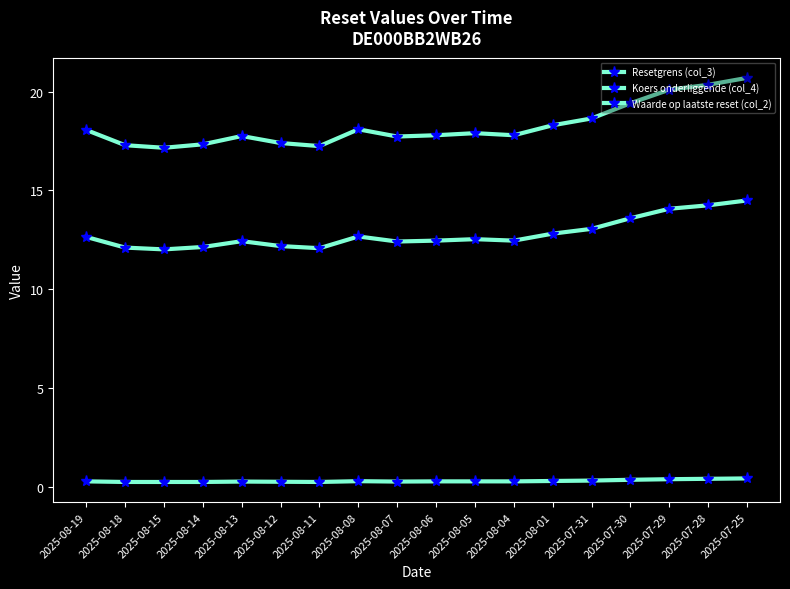

Count the number of data series in this chart.

3